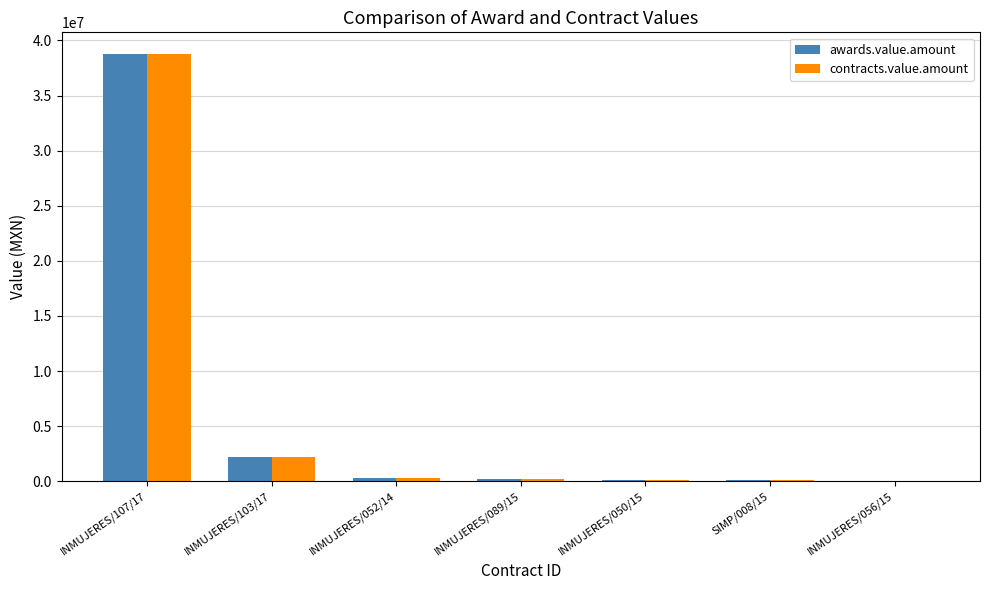

Are the bars horizontal?

No